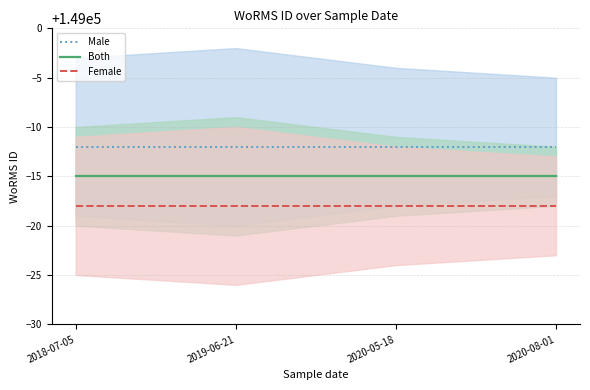

List the labels in order of Male value, largest first.

2018-07-05, 2019-06-21, 2020-05-18, 2020-08-01